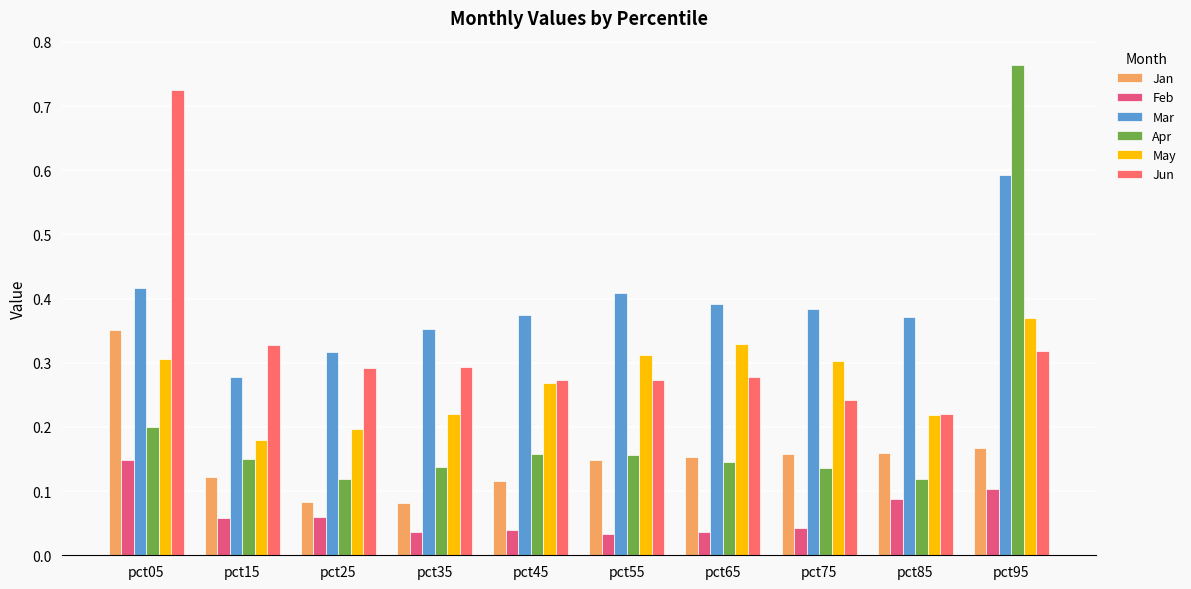

Rank the series by their average value, from lowest to highest.

Feb, Jan, Apr, May, Jun, Mar